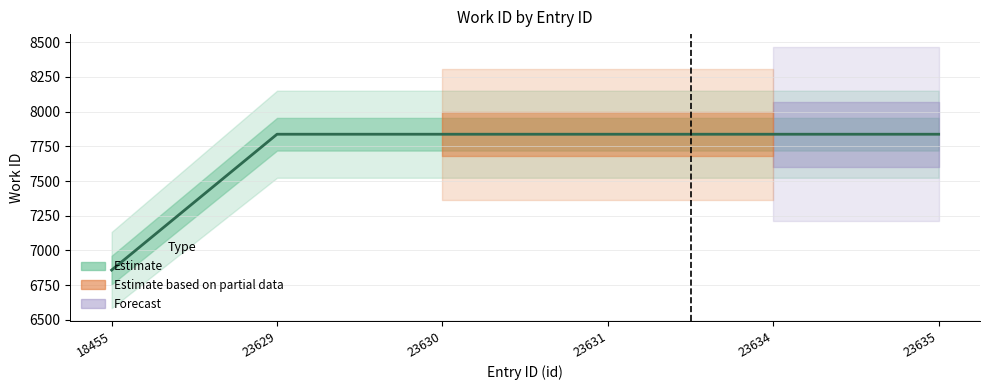

List the labels in order of value, largest first.

23629, 23630, 23631, 23634, 23635, 18455